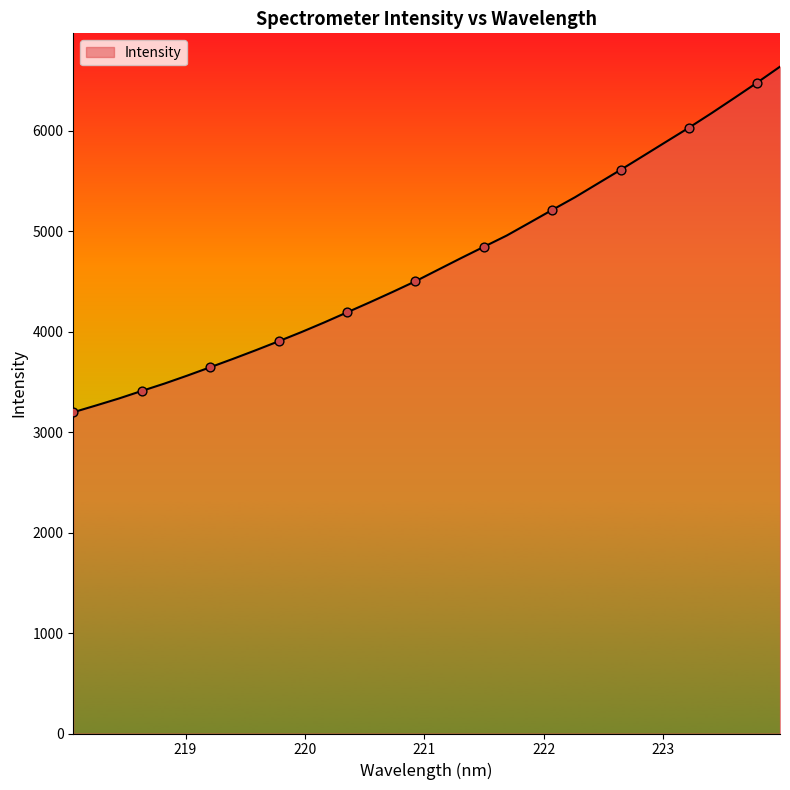

What is the maximum value shown in the chart?

6639.9